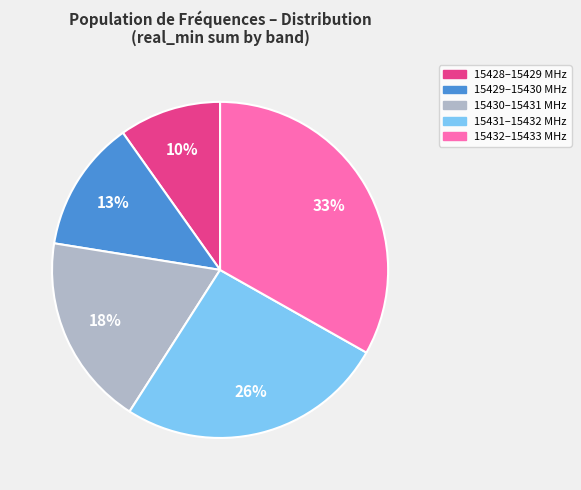

Is there a majority slice in this chart?

No